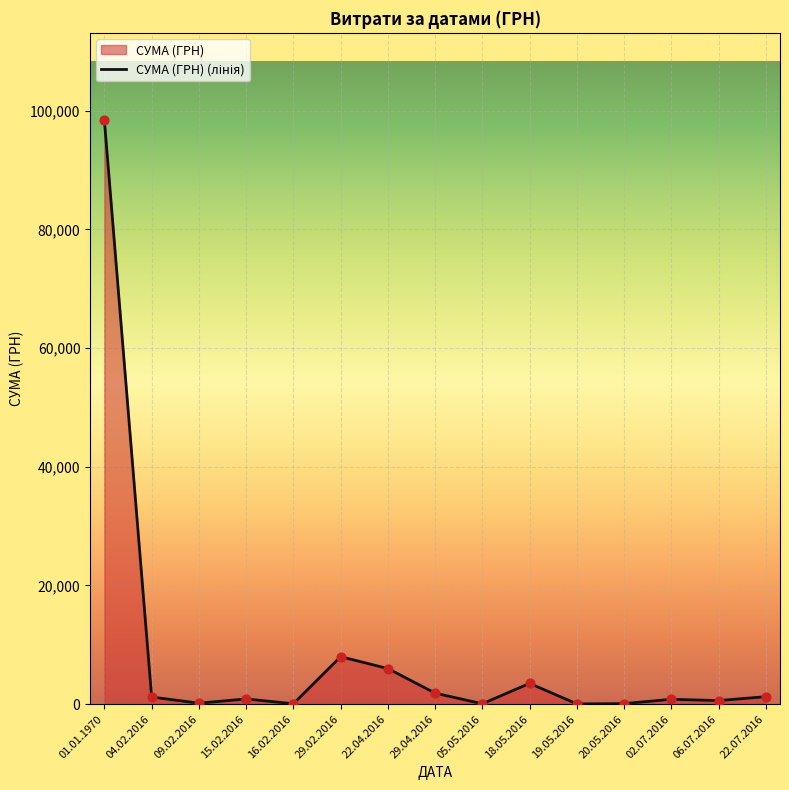

Which has a higher value, 19.05.2016 or 22.07.2016?

22.07.2016